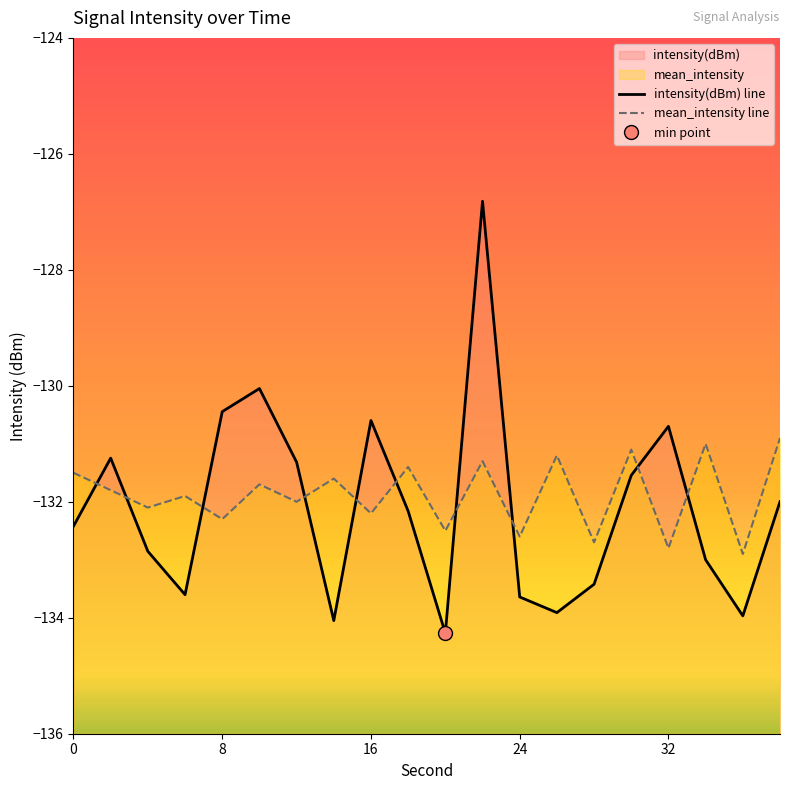

How many lines are shown in the chart?

2